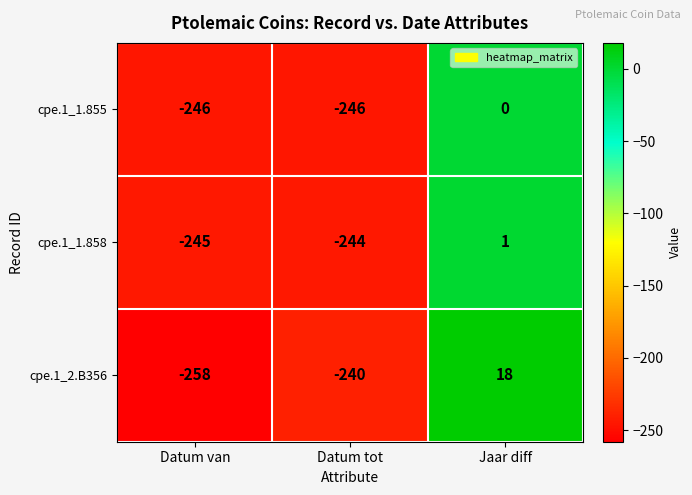

Where does the cpe.1_1.858 series first go above -244?

Jaar diff